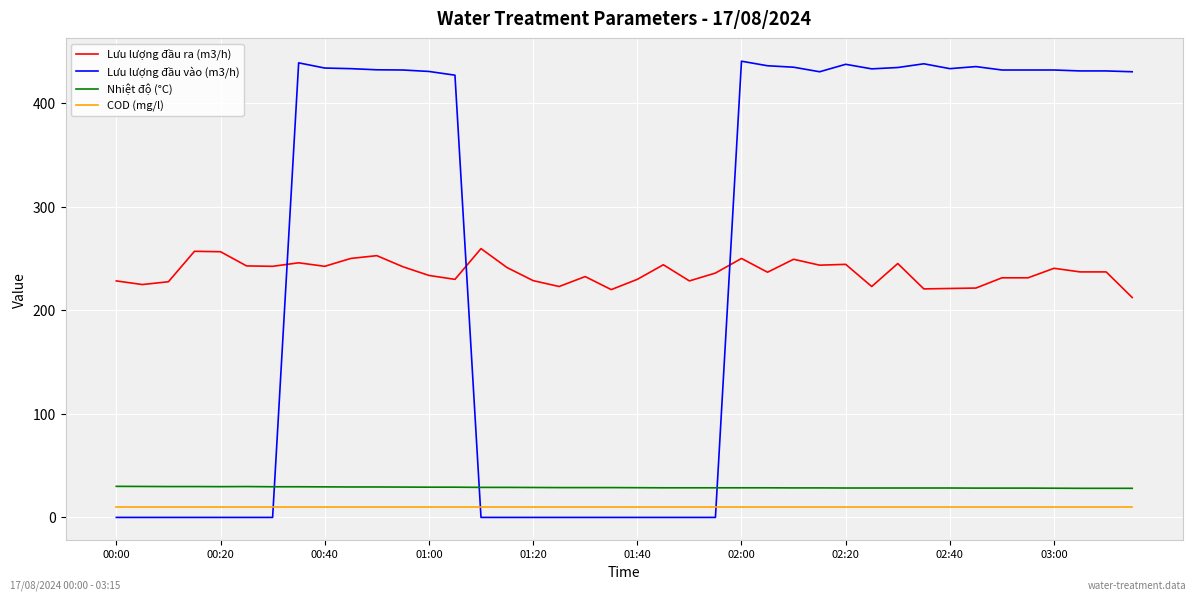

What are all the series names shown in the legend?

Lưu lượng đầu ra (m3/h), Lưu lượng đầu vào (m3/h), Nhiệt độ (°C), COD (mg/l)